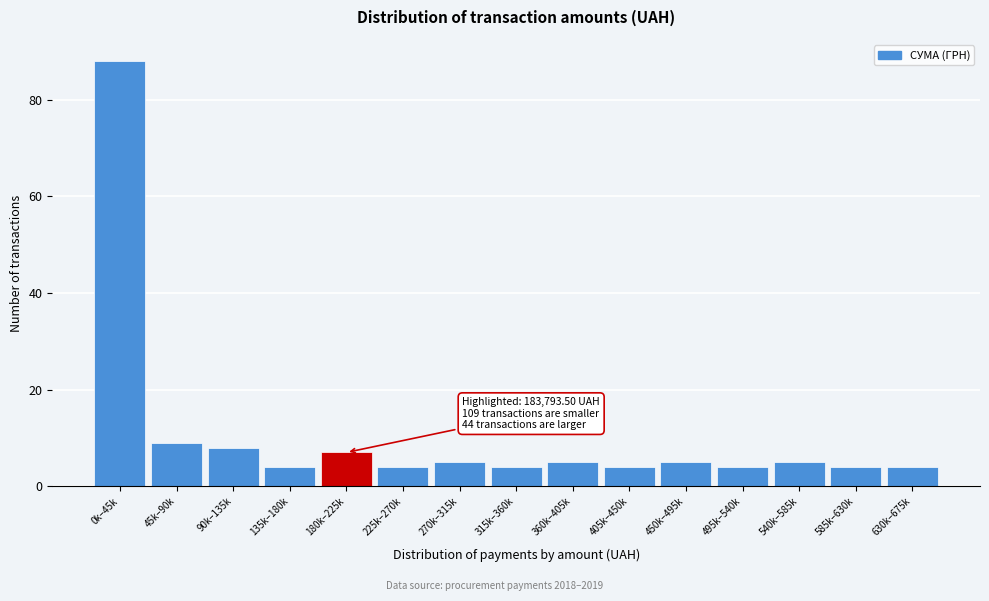

Reading left to right, transcribe all the data shown in this chart.

88	9	8	4	7	4	5	4	5	4	5	4	5	4	4